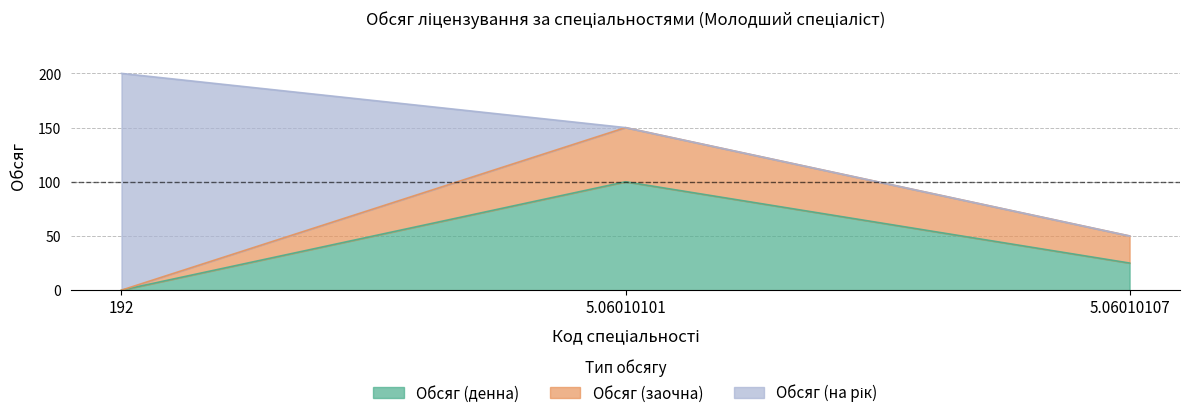

At which label does Обсяг (заочна) first exceed 50?

5.06010101